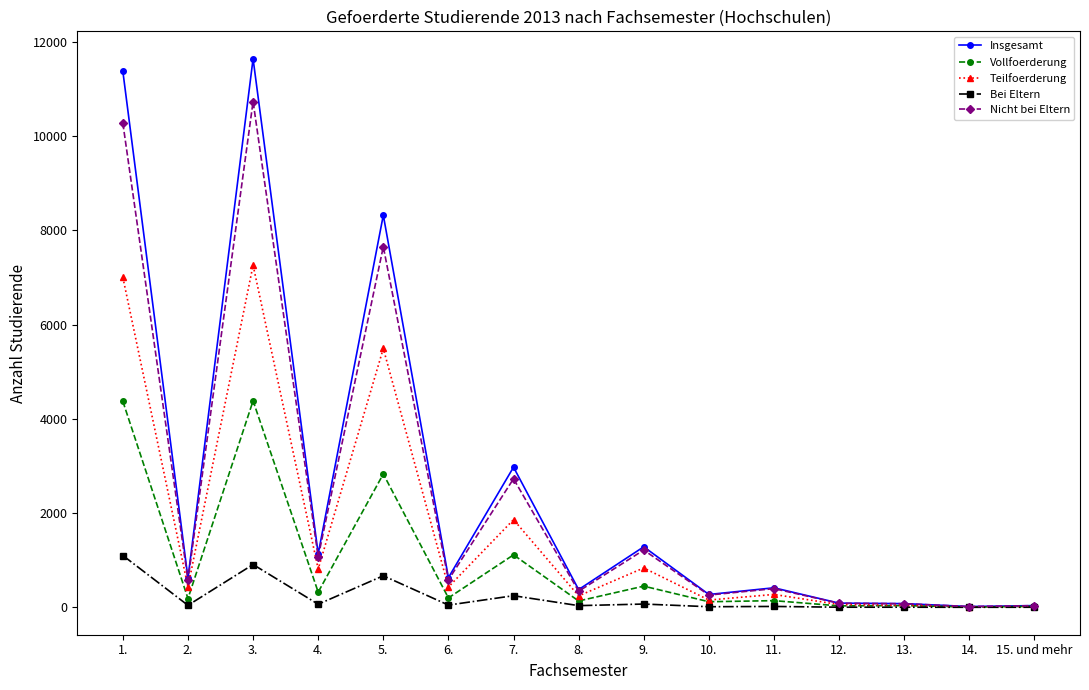

Between 3. and 7., which series saw the biggest shift?

Insgesamt